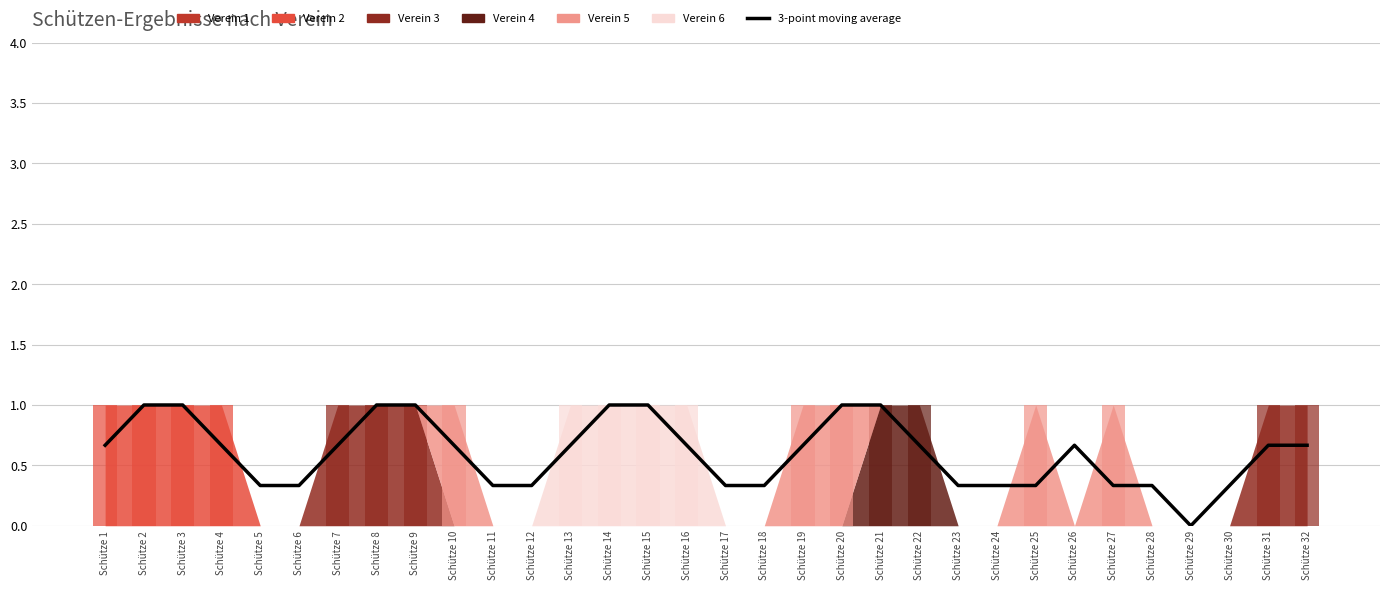

The chart shows a value of 1.1 at Schütze 4. True or false?

False